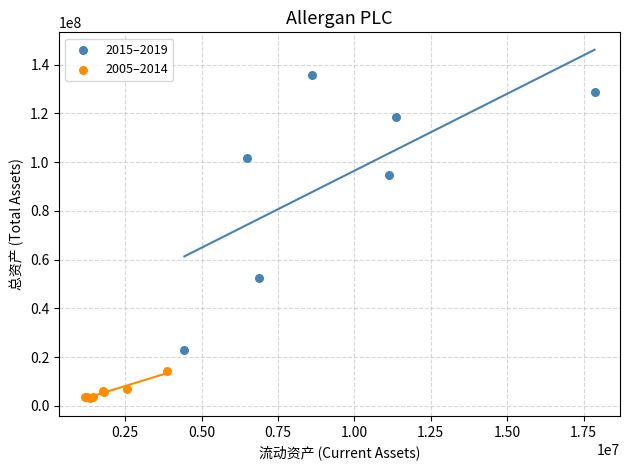

Which series has the widest spread of Y values?

2015–2019